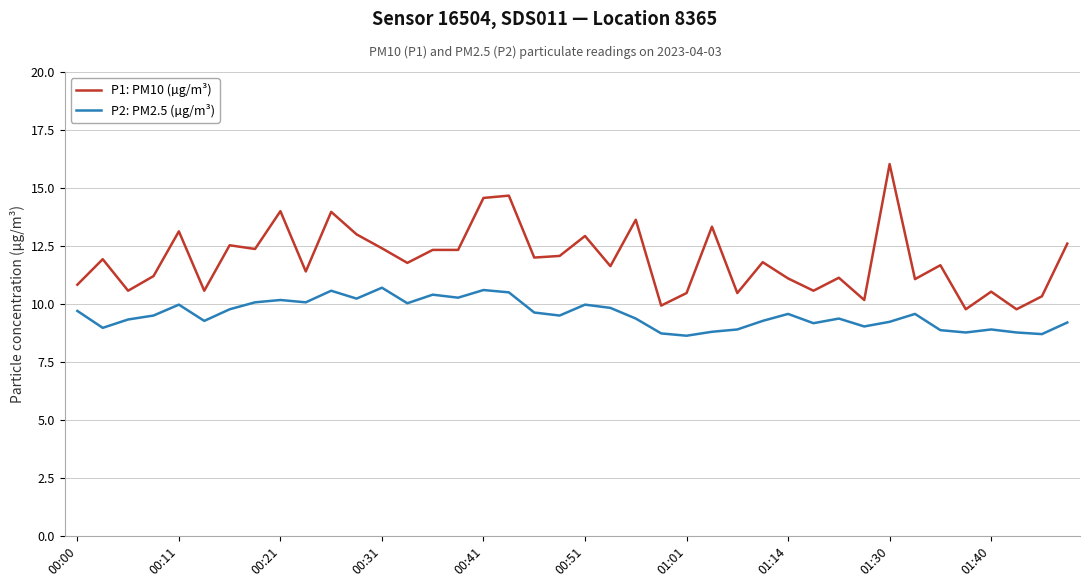

Rank the series by their average value, from highest to lowest.

P1: PM10 (µg/m³), P2: PM2.5 (µg/m³)